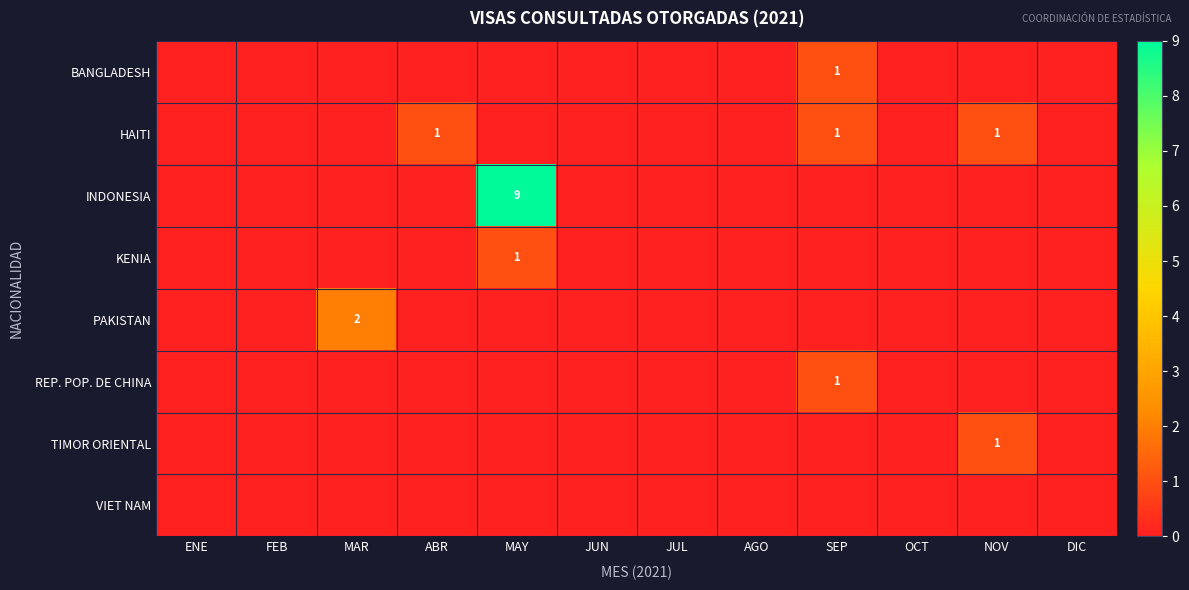

What is the difference between the maximum and second lowest values in the BANGLADESH series?

1